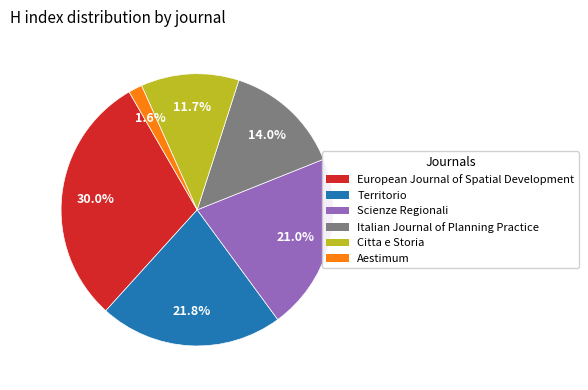

Does European Journal of Spatial Development account for over 50% of the chart?

No